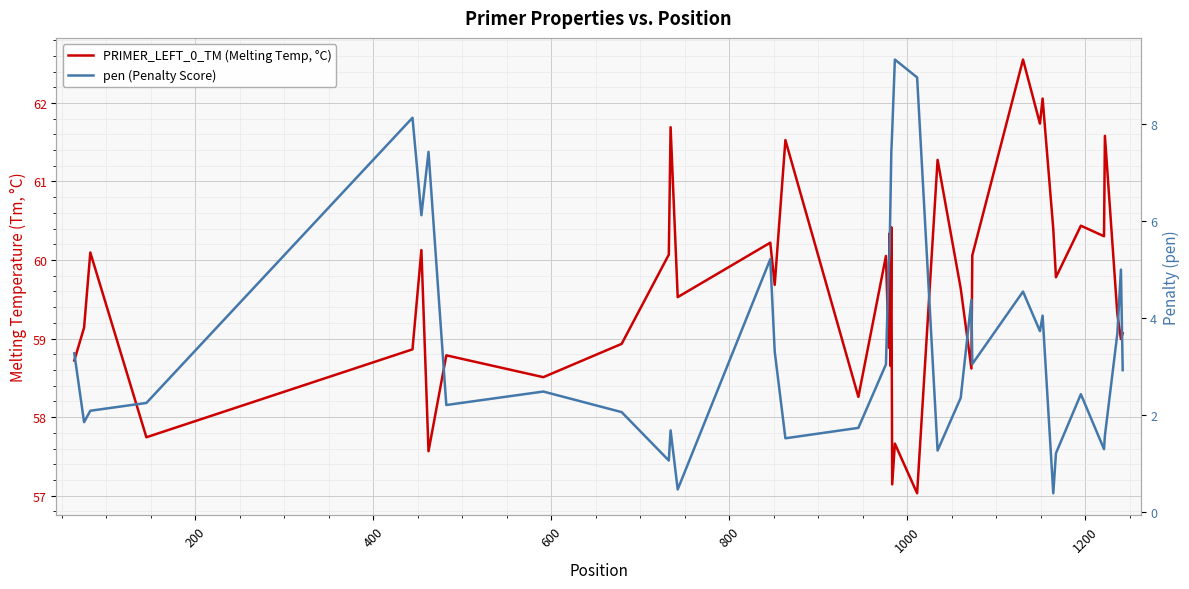

Which series has the largest total across all categories?

PRIMER_LEFT_0_TM (Melting Temp, °C)